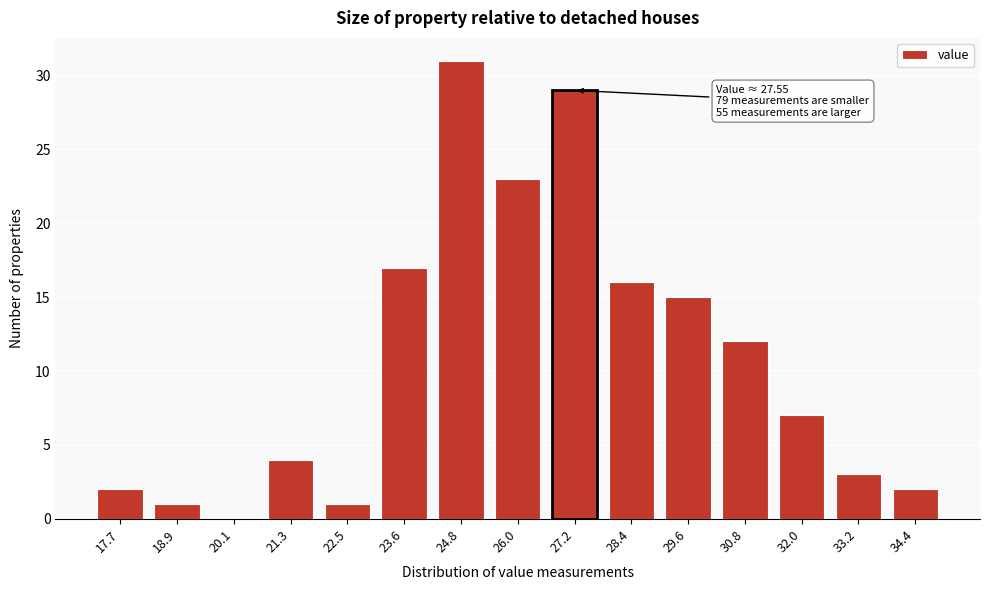

Reading right to left, extract all data points from this chart.

34.4=2	33.2=3	32.0=7	30.8=12	29.6=15	28.4=16	27.2=29	26.0=23	24.8=31	23.6=17	22.5=1	21.3=4	20.1=0	18.9=1	17.7=2